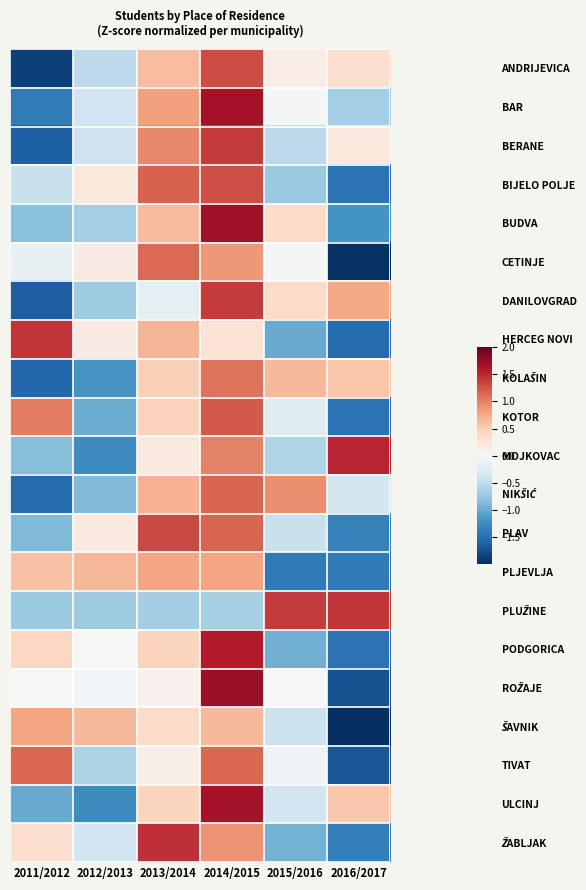

How many data points does each series have?

6